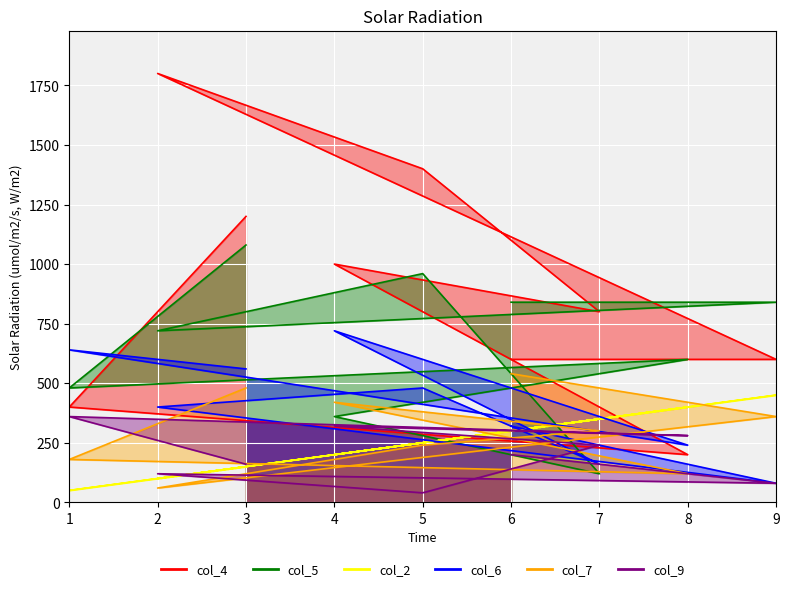

At which category does the chart reach its peak across all series?

2